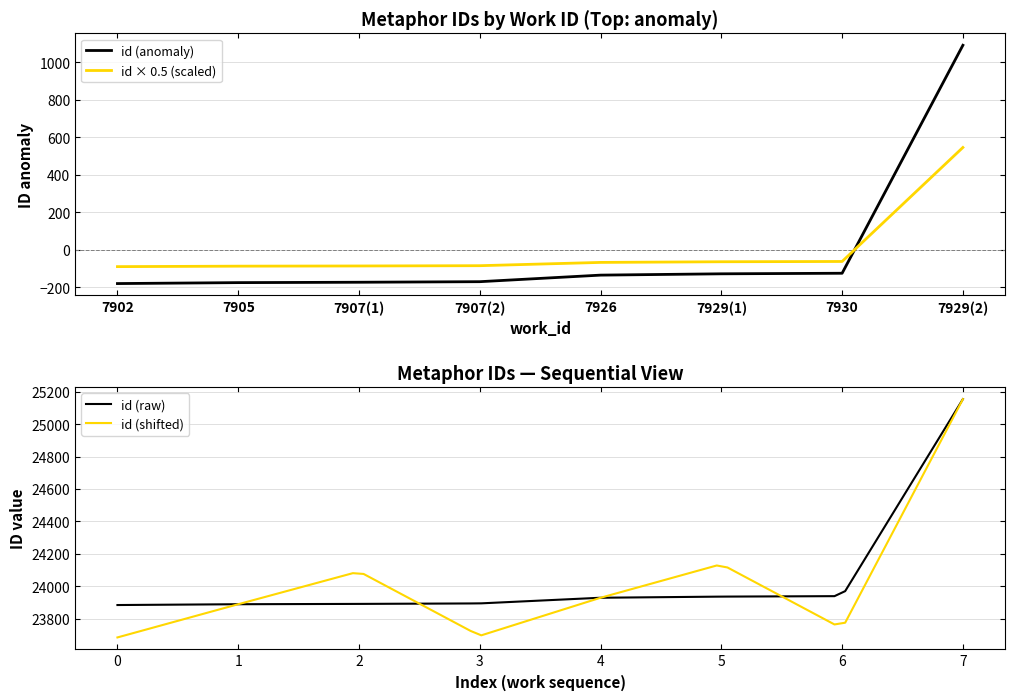

What is the greatest value displayed?

1090.4